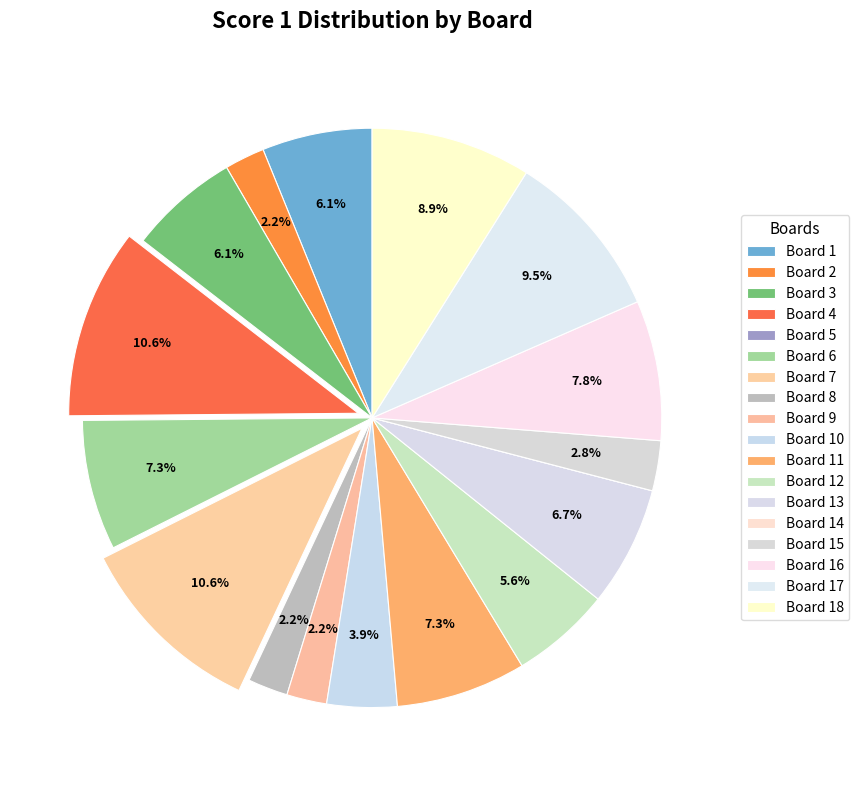

What percentage do Board 17 and Board 12 together represent?

15.1%